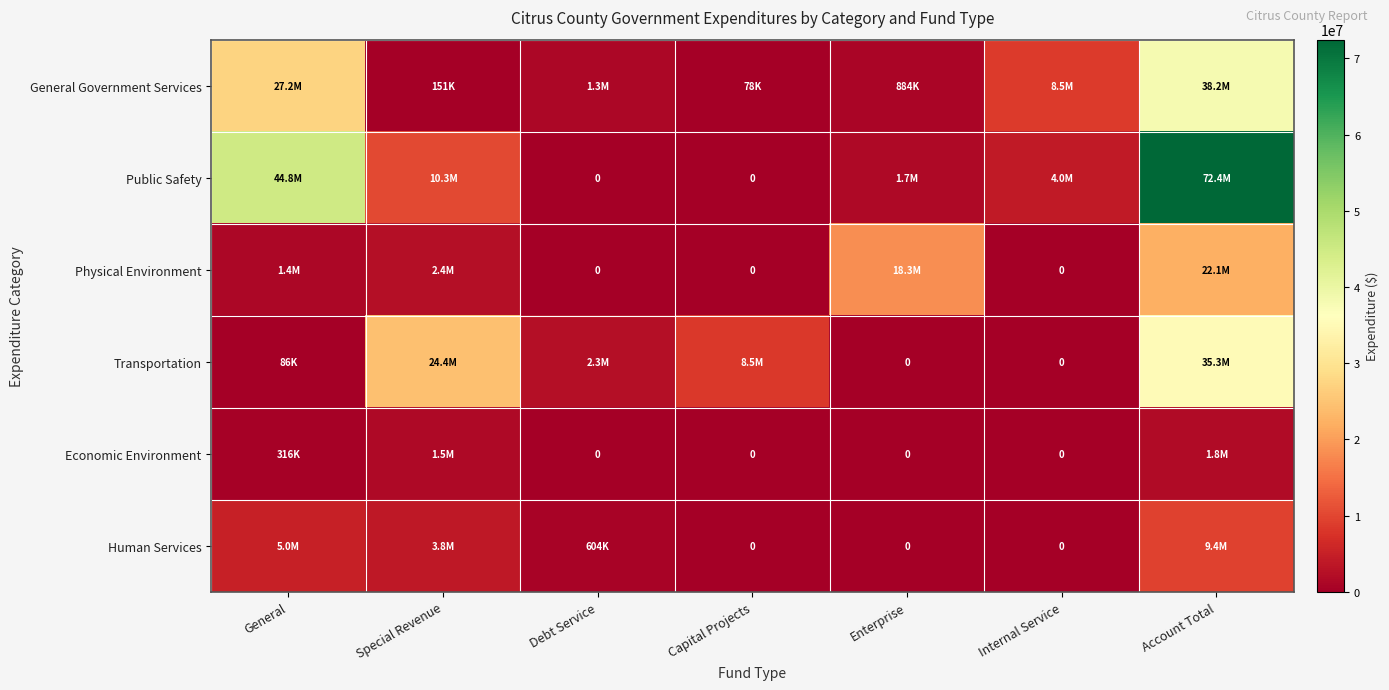

What is the greatest value displayed?

72449083